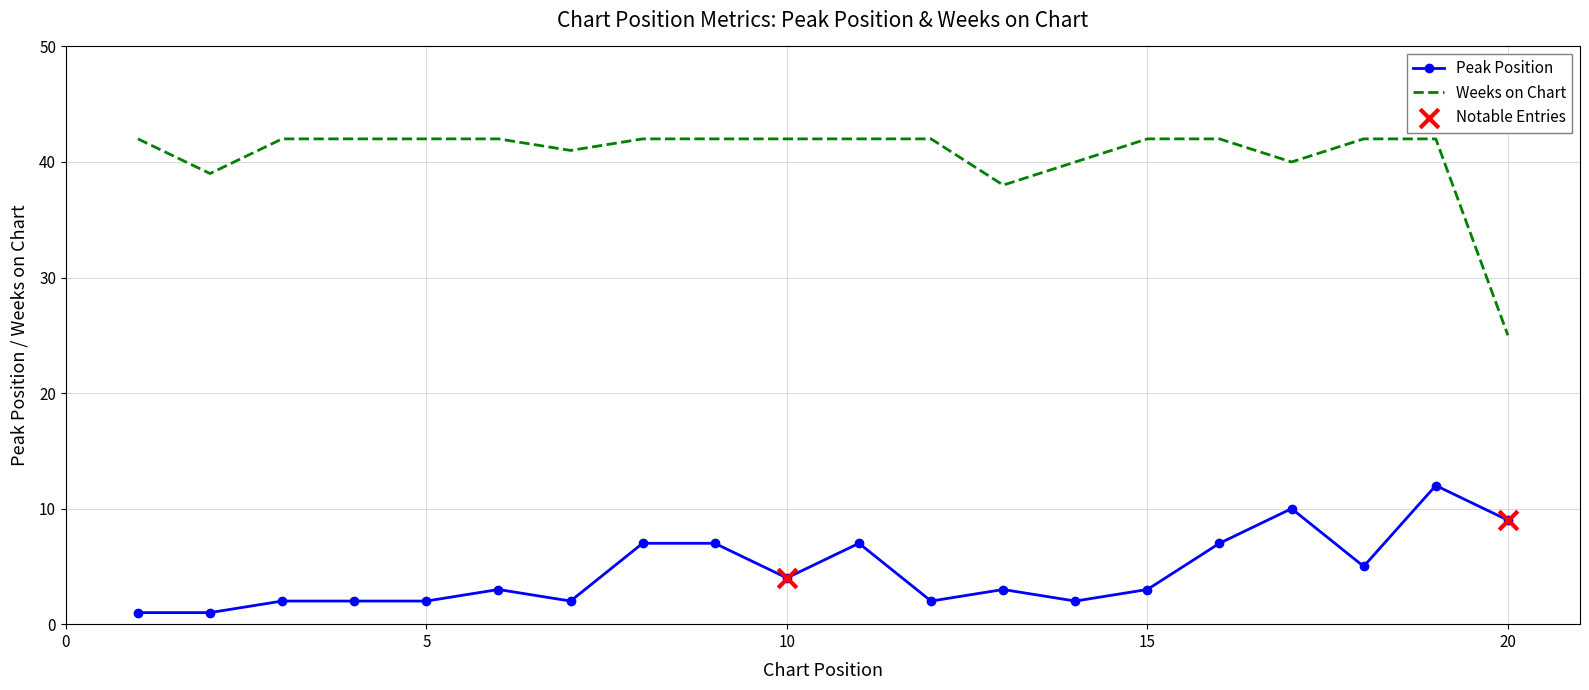

Which series has the widest spread of values?

Weeks on Chart